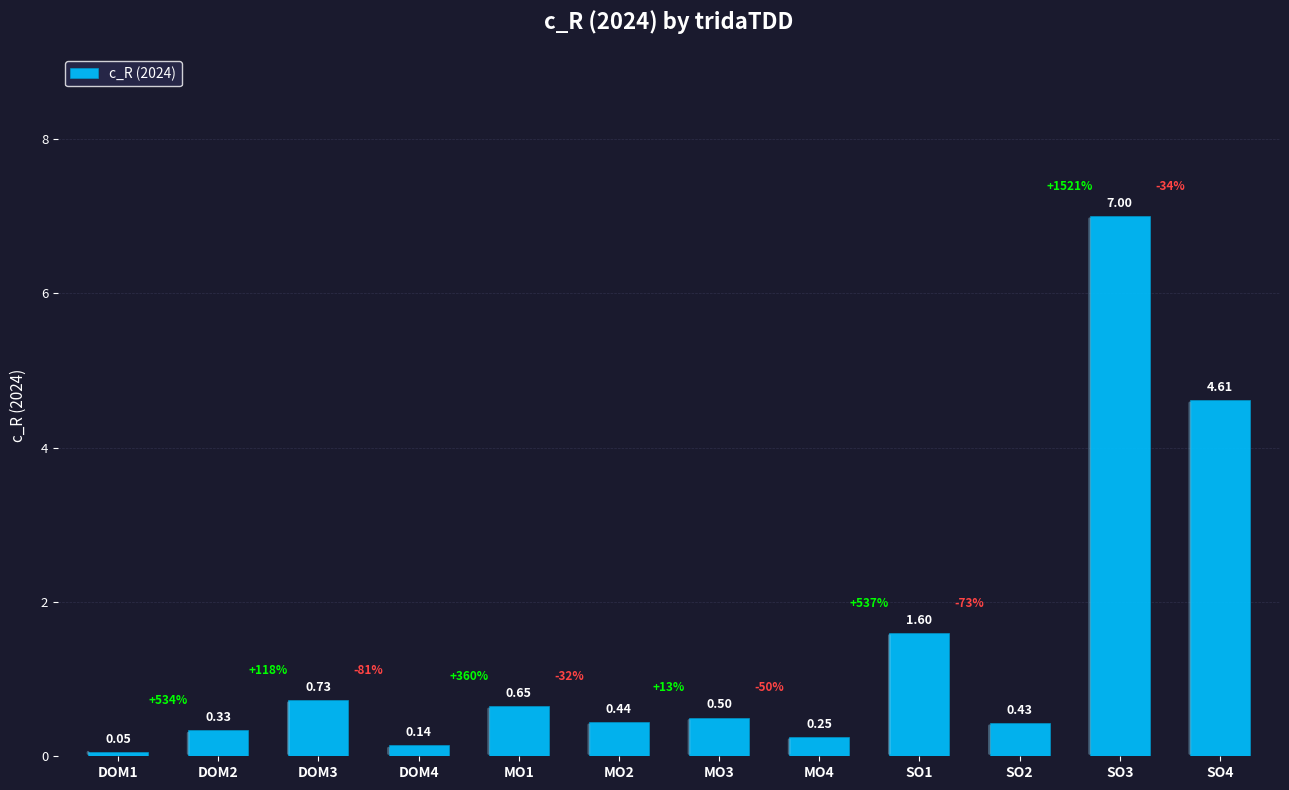

Rank the categories by value from highest to lowest.

SO3, SO4, SO1, DOM3, MO1, MO3, MO2, SO2, DOM2, MO4, DOM4, DOM1